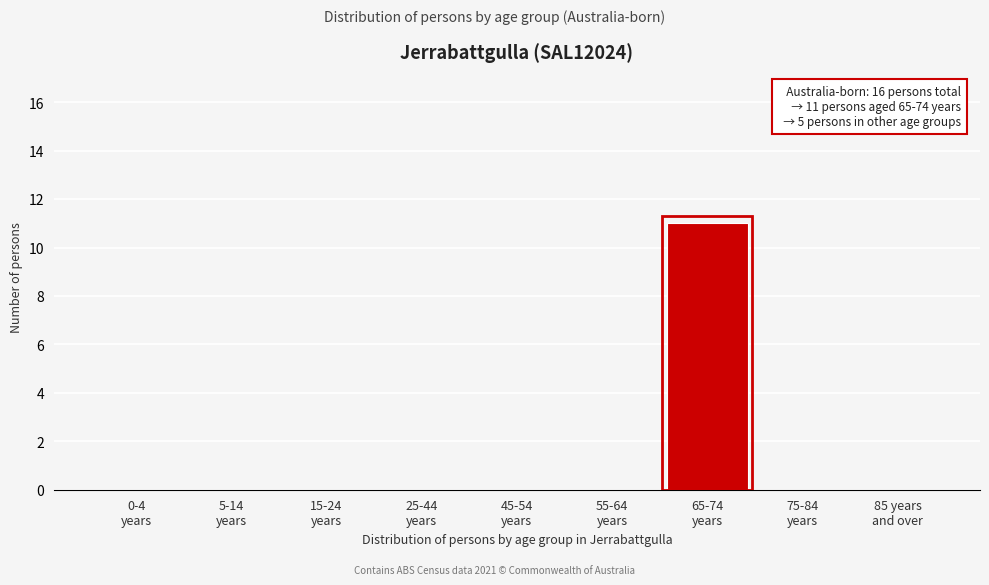

What is the greatest value displayed?

11